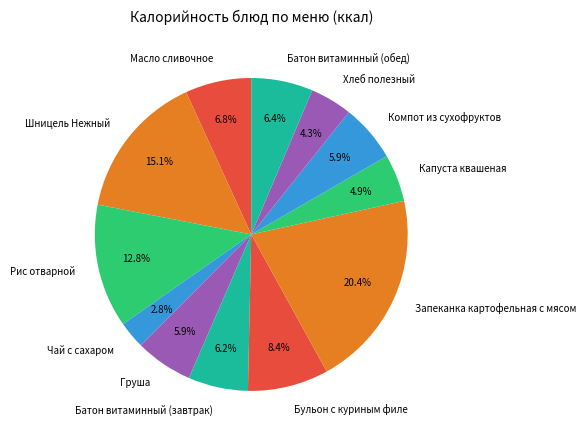

How much of the chart is everything except Батон витаминный (завтрак)?

93.8%